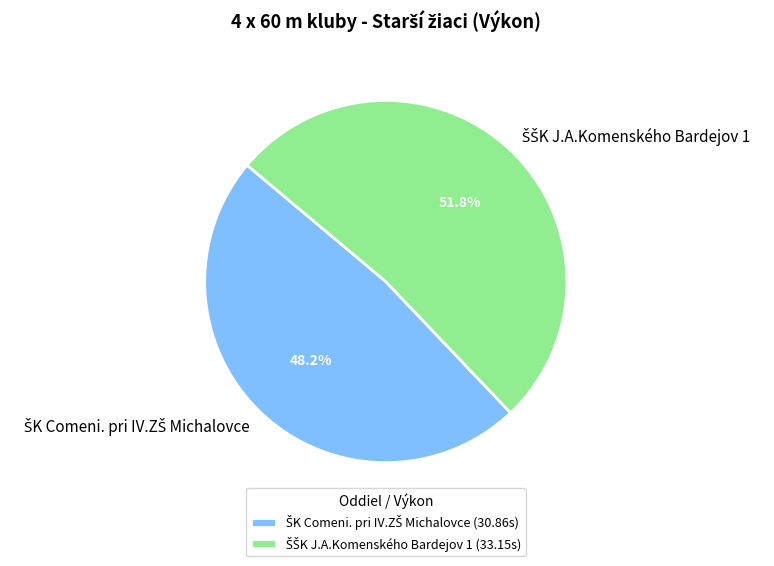

Is there a majority slice in this chart?

Yes